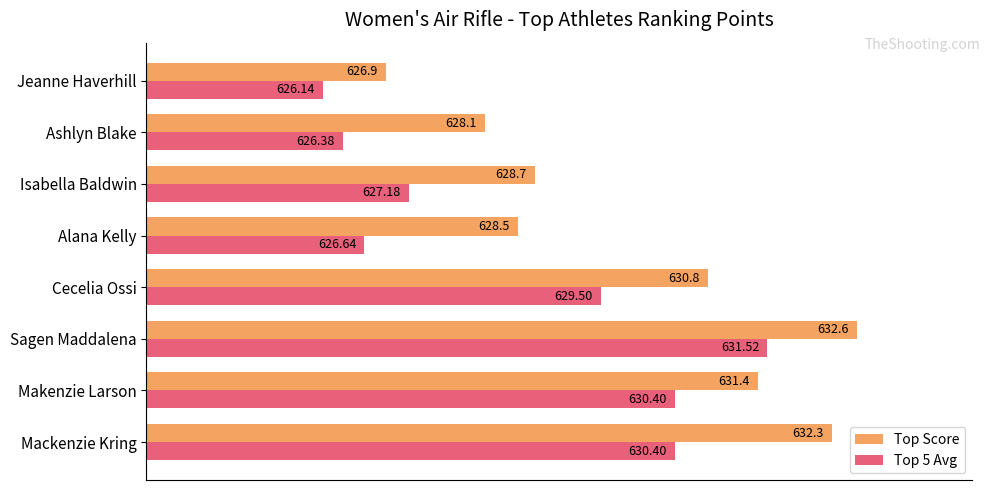

Which series has the largest range (max minus min)?

Top Score